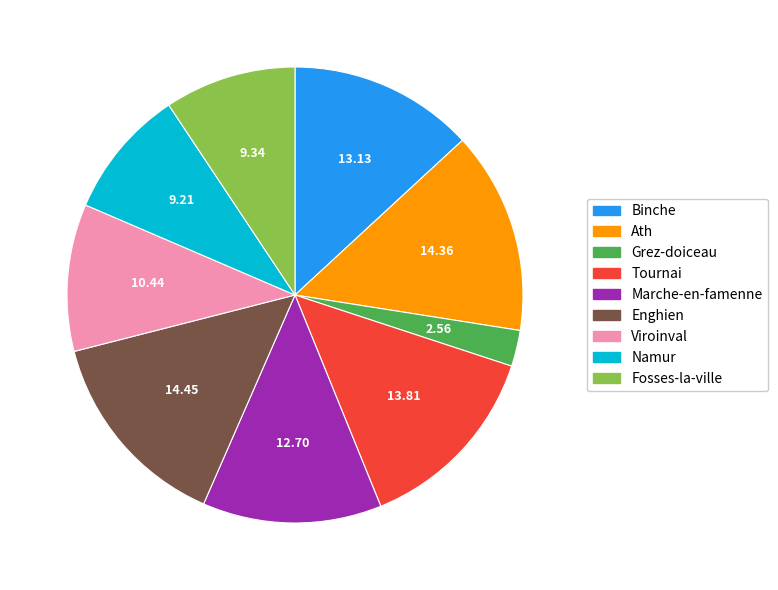

Is Viroinval the majority of the pie?

No